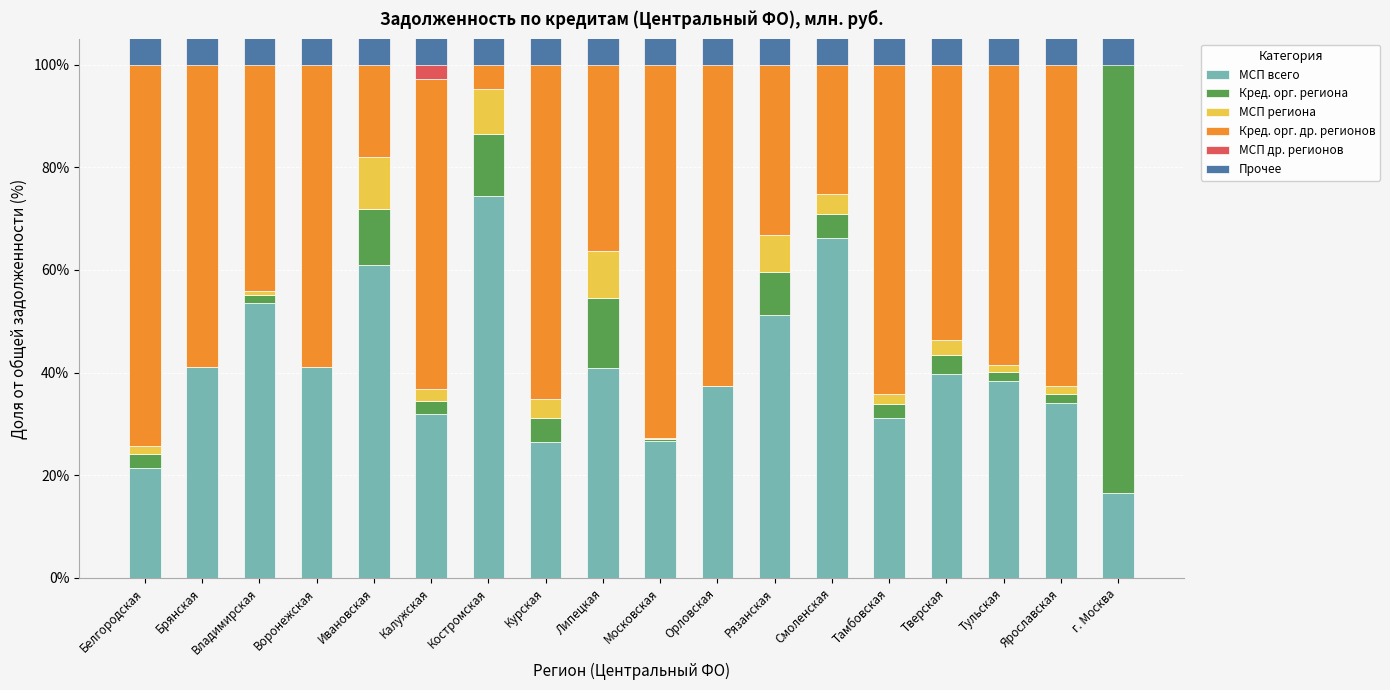

Count the number of categories in the chart.

18